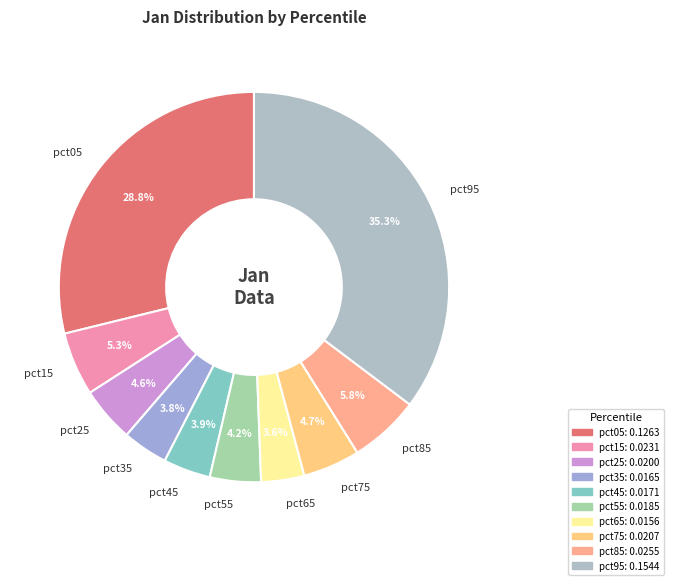

Is pct25 the majority of the pie?

No